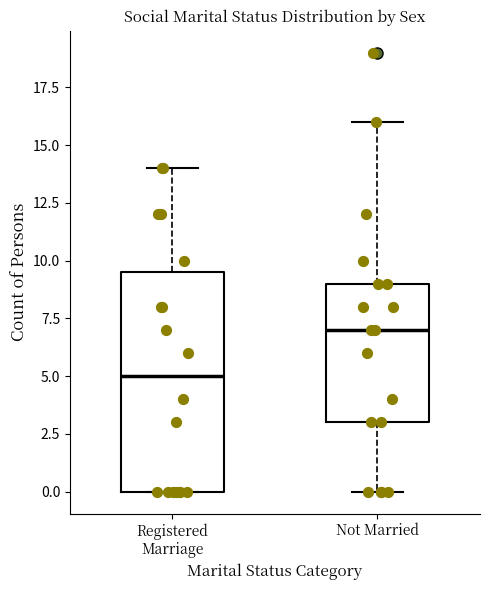

Reading left to right, transcribe this box plot: for each box, give where its median line is, the range the box spans, and where its two whiskers end, as read against the y-axis. The values are not printed on the chart, so give them approximately, as read against the axis.

Registered Marriage: median 5.0, box 0.0 to 9.5, whiskers 0.0 to 14.0
Not Married: median 7.0, box 3.0 to 9.0, whiskers 0.0 to 16.0